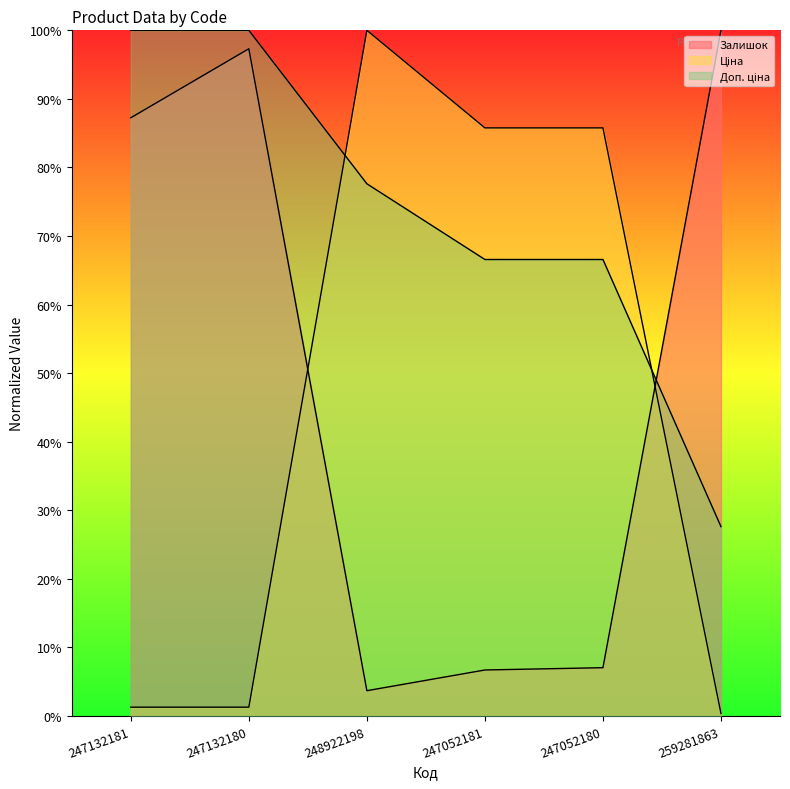

How many times do Доп. ціна and Залишок cross each other?

1